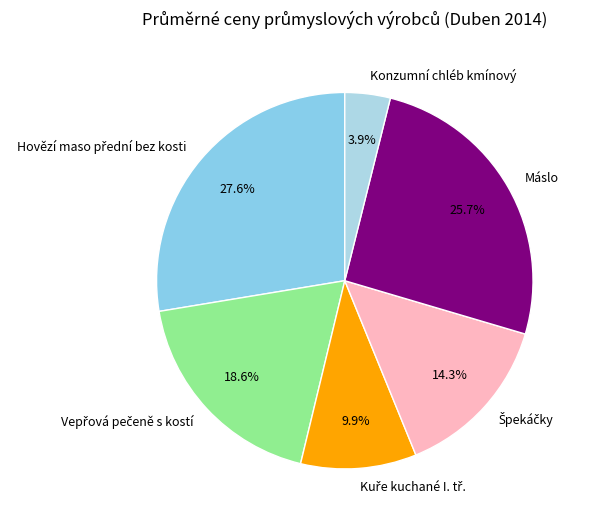

Is Konzumní chléb kmínový the majority of the pie?

No